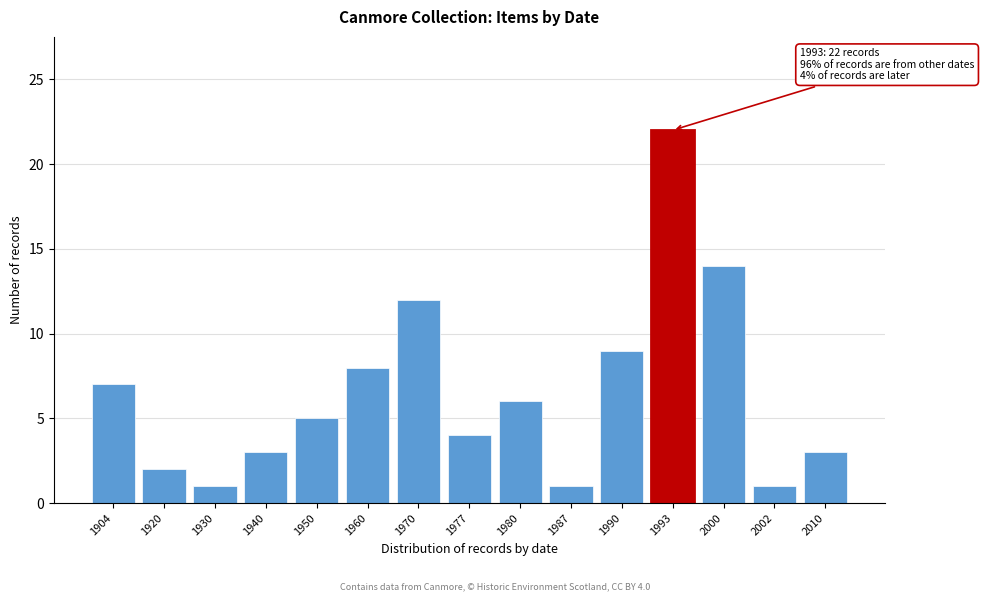

Reading left to right, what are all the values shown in this chart?

7	2	1	3	5	8	12	4	6	1	9	22	14	1	3